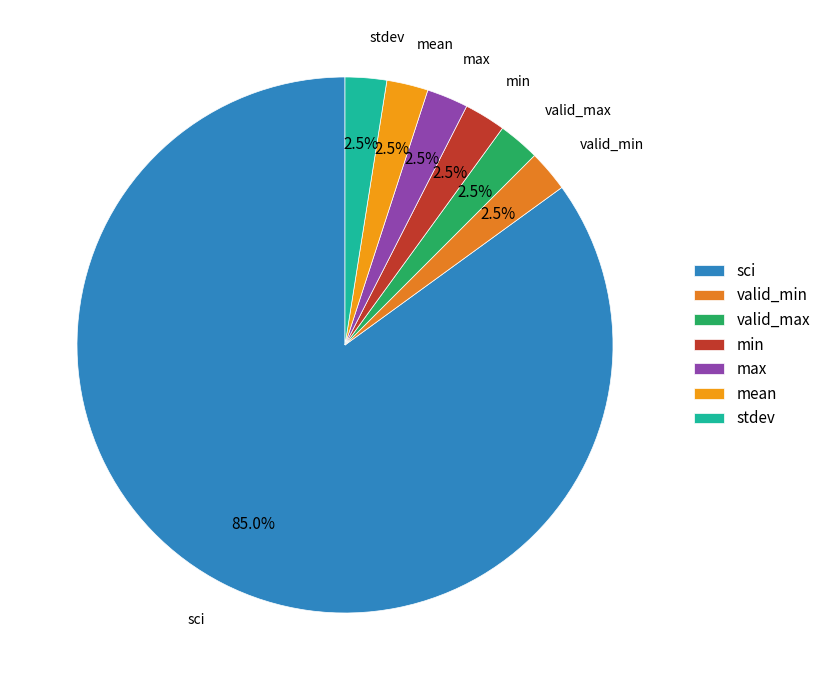

True or false: sci accounts for 16% of the total.

False